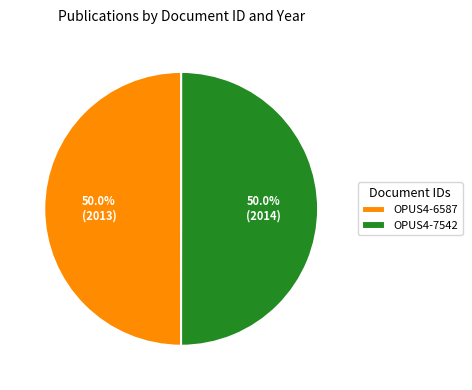

What is the ratio of the value at OPUS4-6587 to the value at OPUS4-7542?

1.0